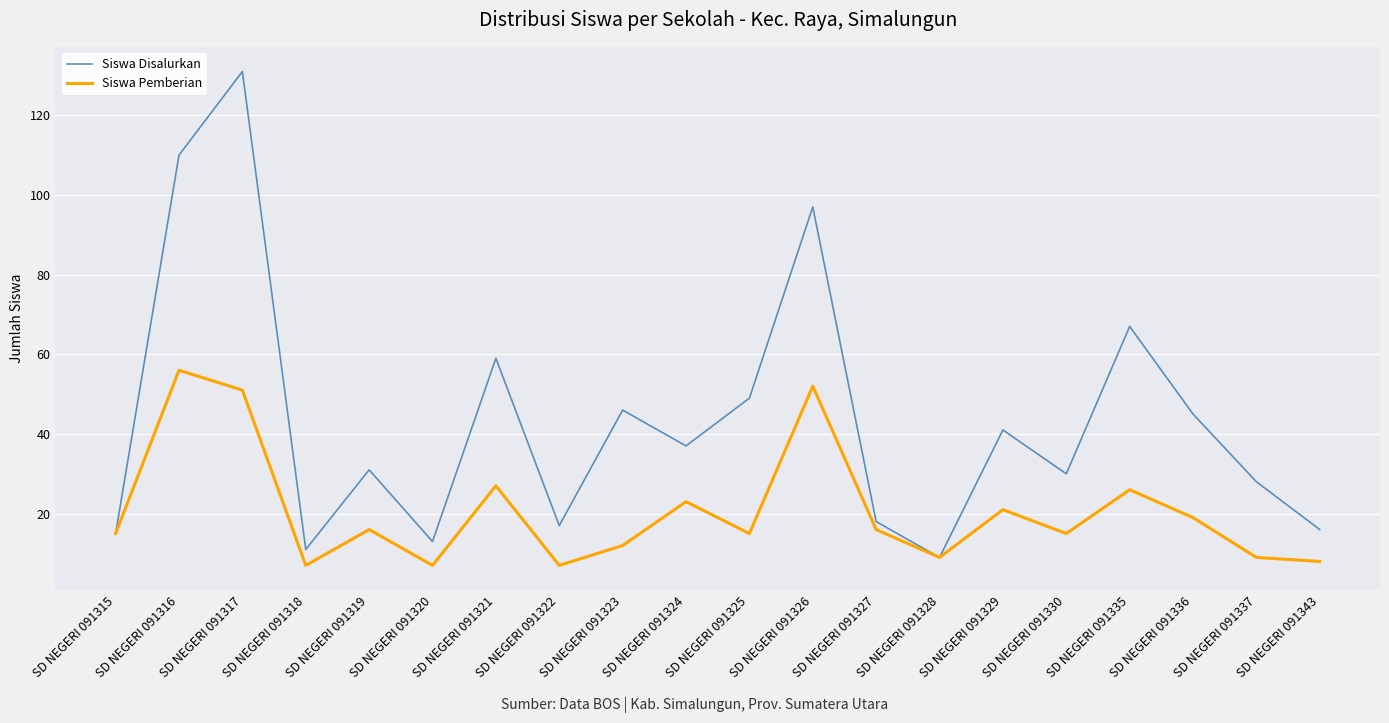

True or false: Siswa Pemberian has a value of 7 at SD NEGERI 091322.

True